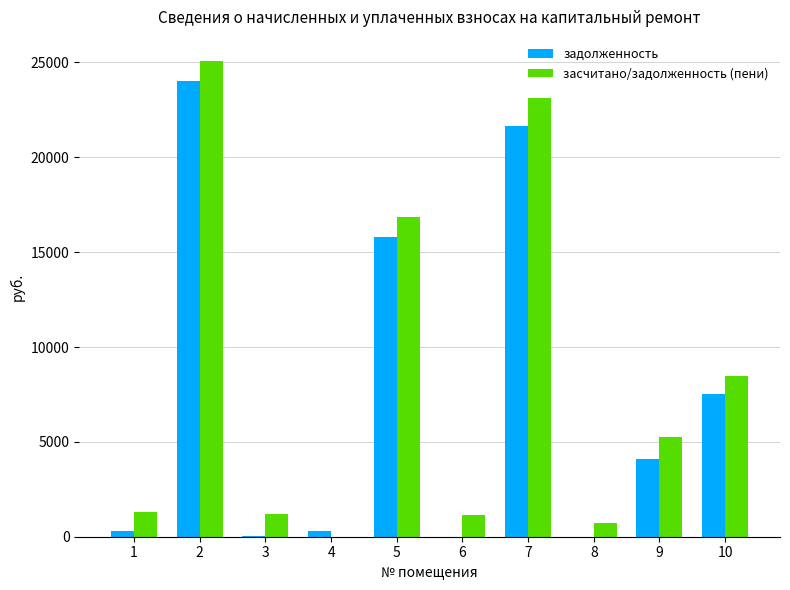

The value of задолженность at 2 is 24041.0. True or false?

True